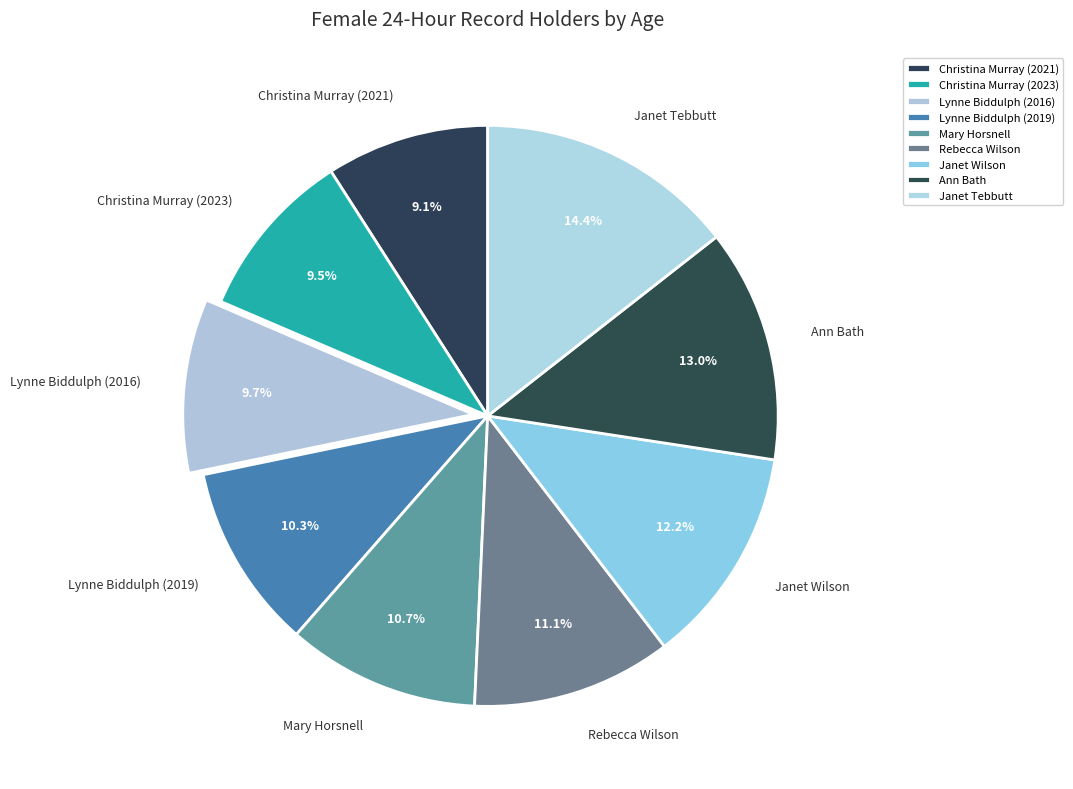

To the nearest percent, what is the difference between the Rebecca Wilson and Ann Bath slice percentages?

2%